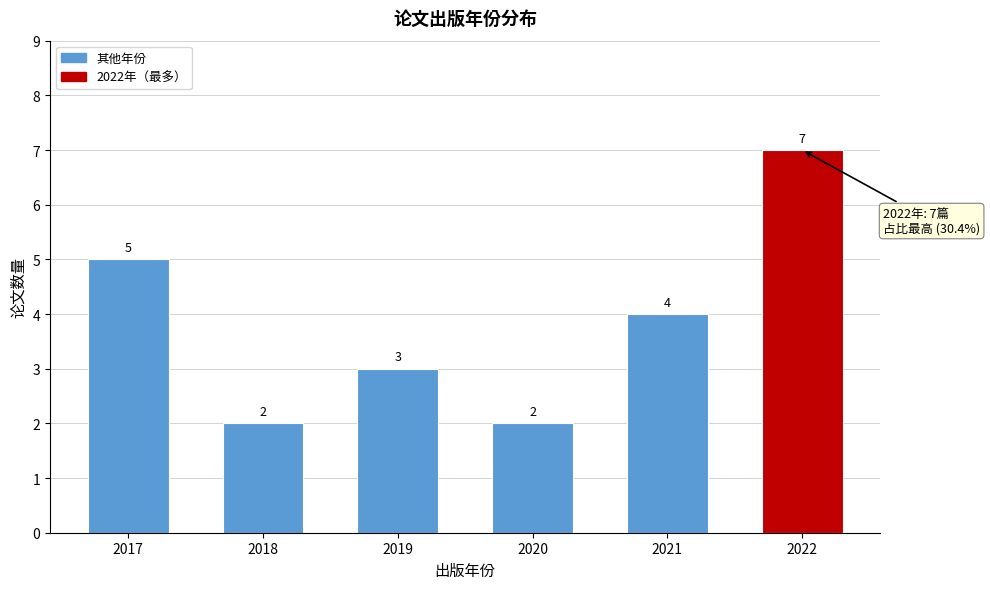

Reading right to left, extract all data points from this chart.

7	4	2	3	2	5